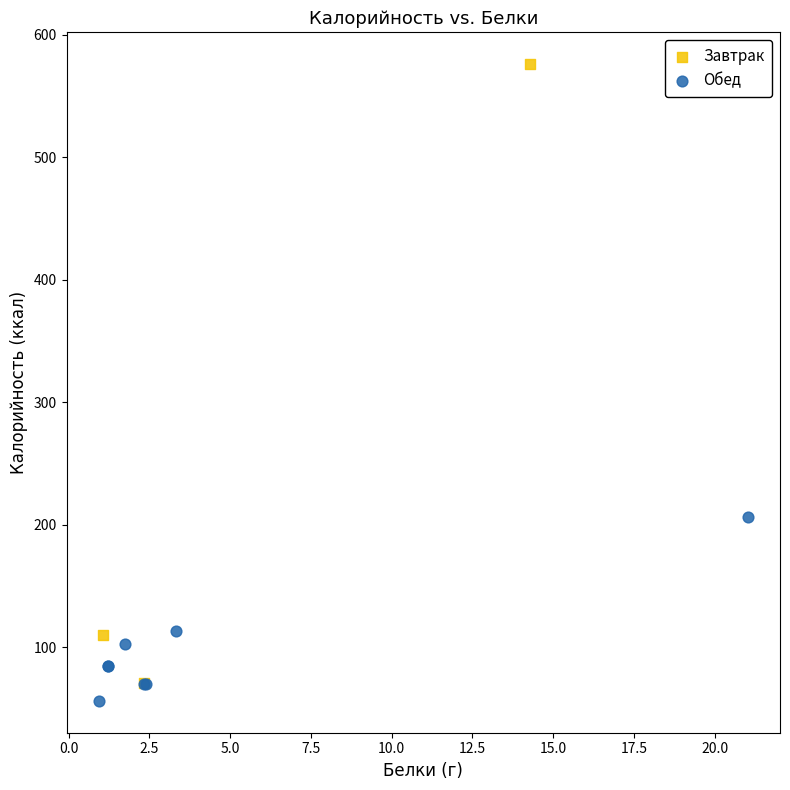

Which series contains the highest Y value?

Завтрак